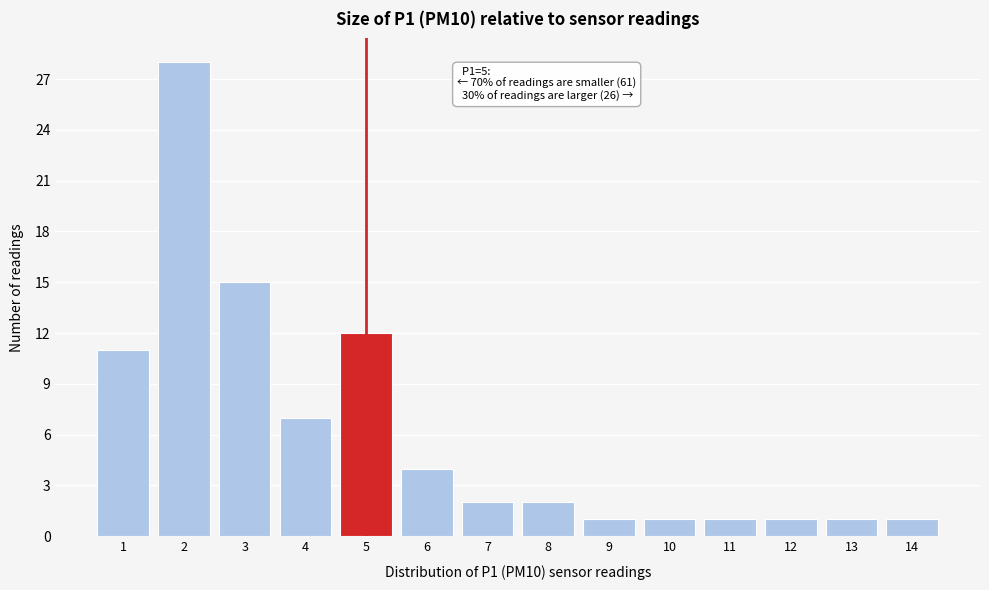

Which range on the x-axis has the tallest bar?

1.5 to 2.5